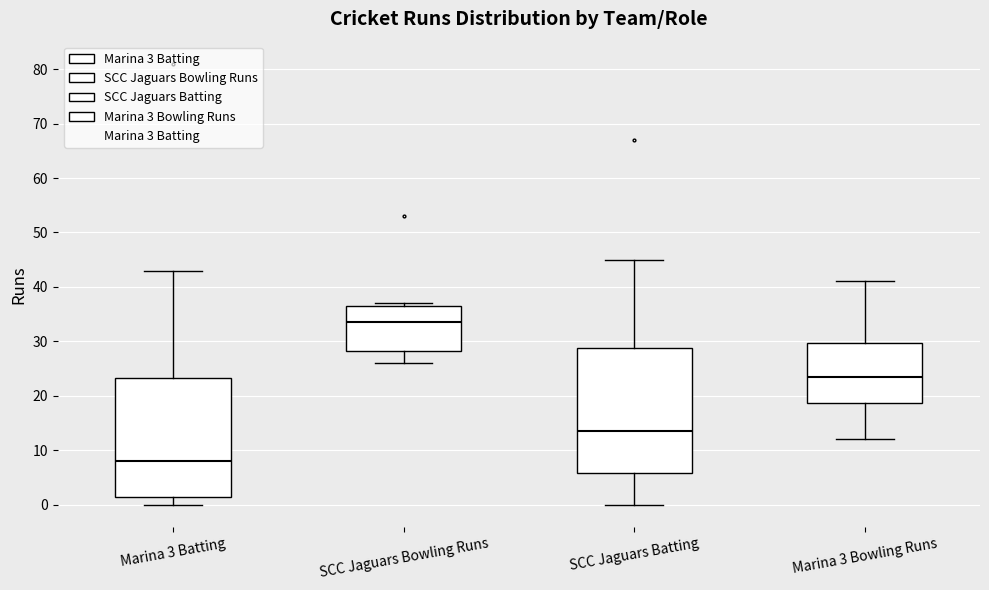

Where is the upper edge of the box for SCC Jaguars Bowling Runs on the y-axis? The values are not printed on the chart, so give them approximately, as read against the axis.

37